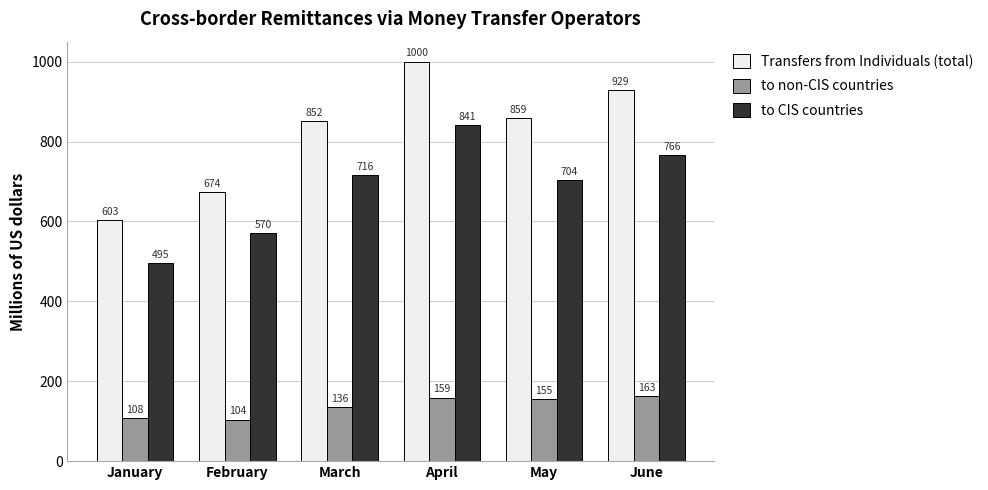

The value of to CIS countries at January is 495. True or false?

True